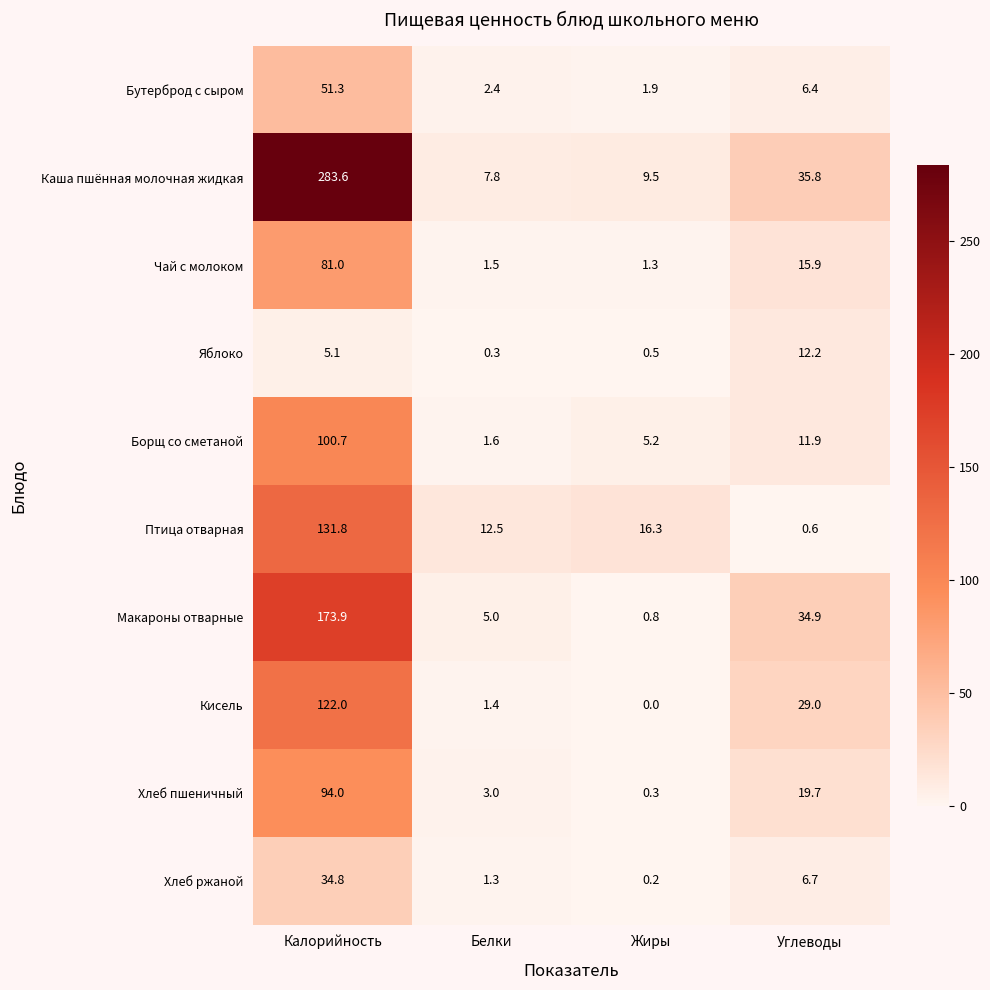

What is the total value across all series at Калорийность?

1078.2